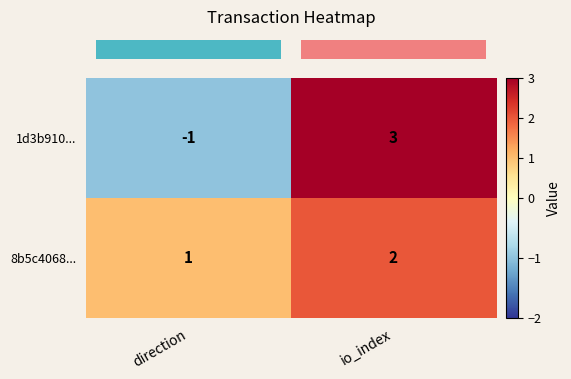

Which category has the highest value across all series?

io_index